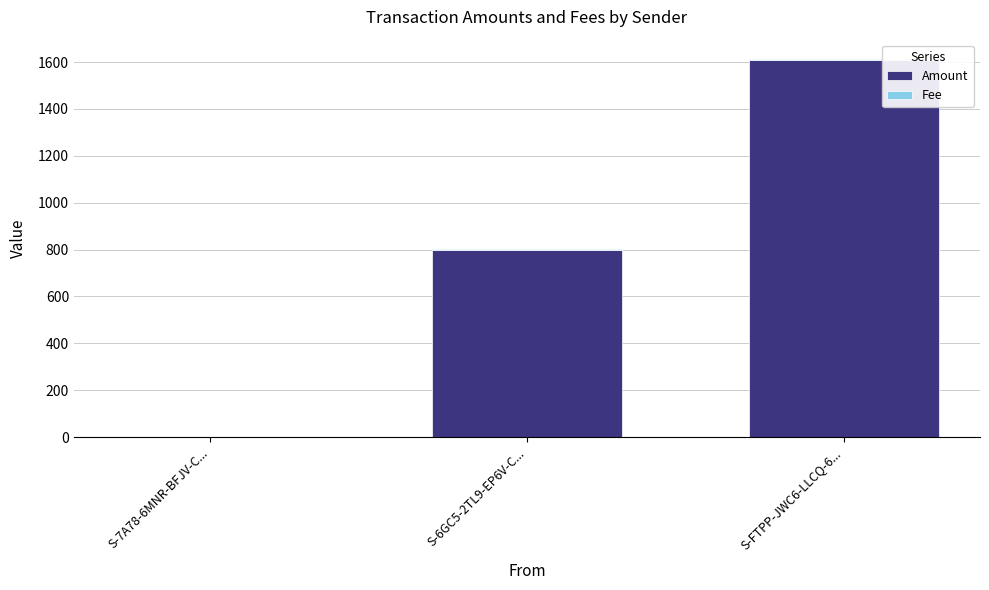

The value of Amount at S-FTPP-JWC6-LLCQ-6... is 791.8. True or false?

False